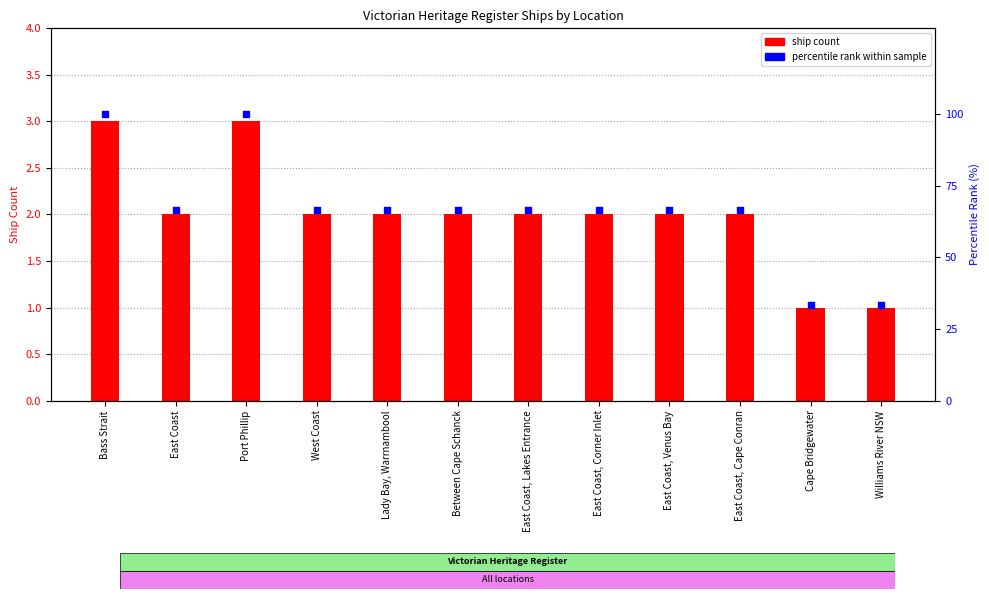

Is the value of percentile rank within sample at Cape Bridgewater greater than the value of ship count at Bass Strait?

Yes